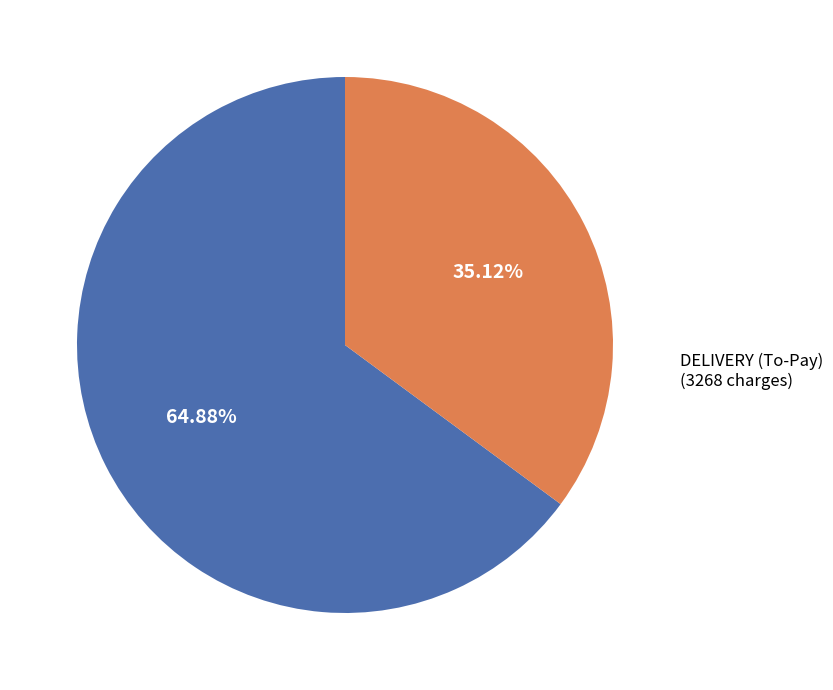

Is there any slice that represents more than half of the pie?

Yes